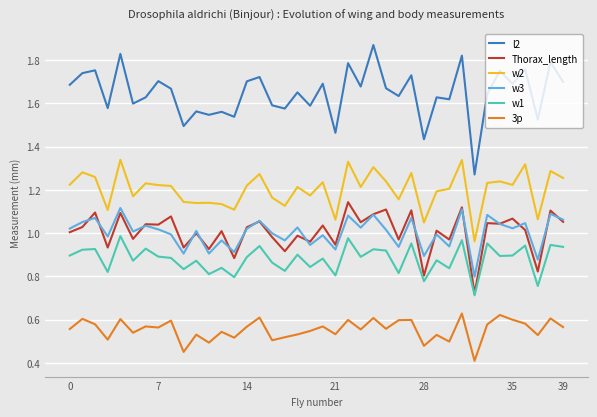

What are all the series names shown in the legend?

l2, Thorax_length, w2, w3, w1, 3p